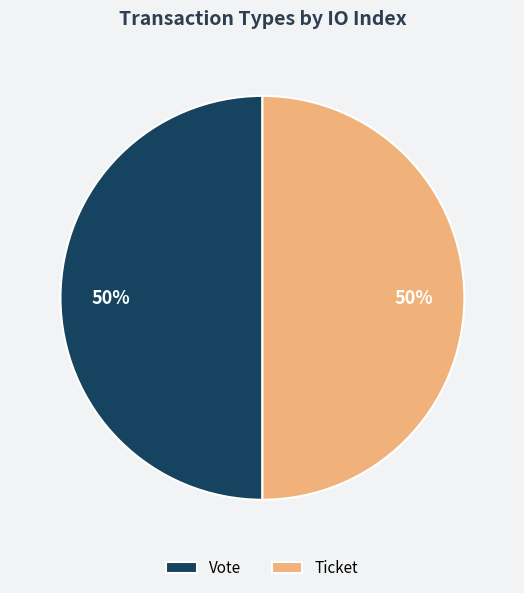

To the nearest percent, what is the combined percentage of Ticket and Vote?

100%